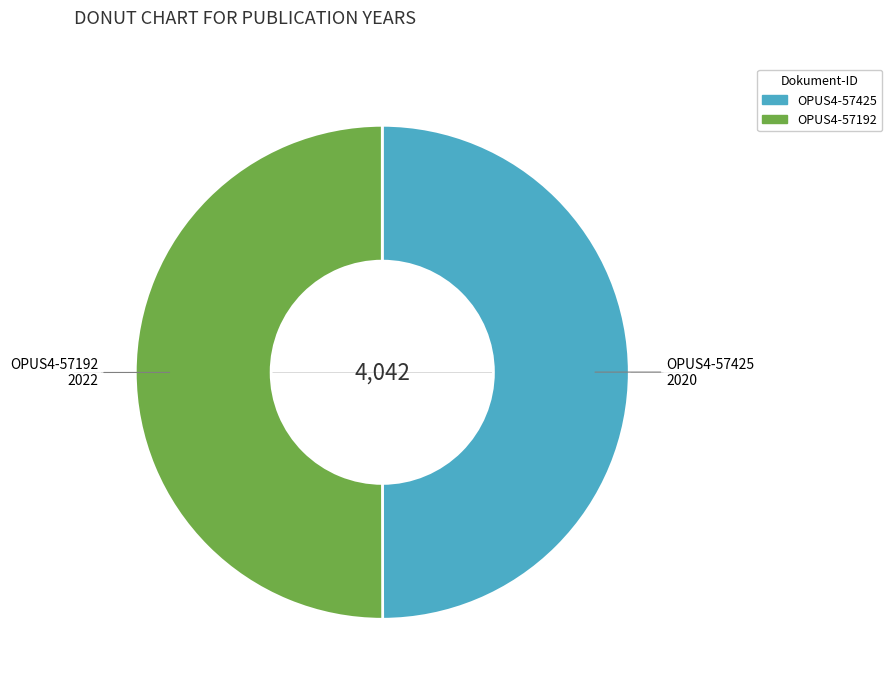

Is it true that OPUS4-57425 is 57% of the pie?

False